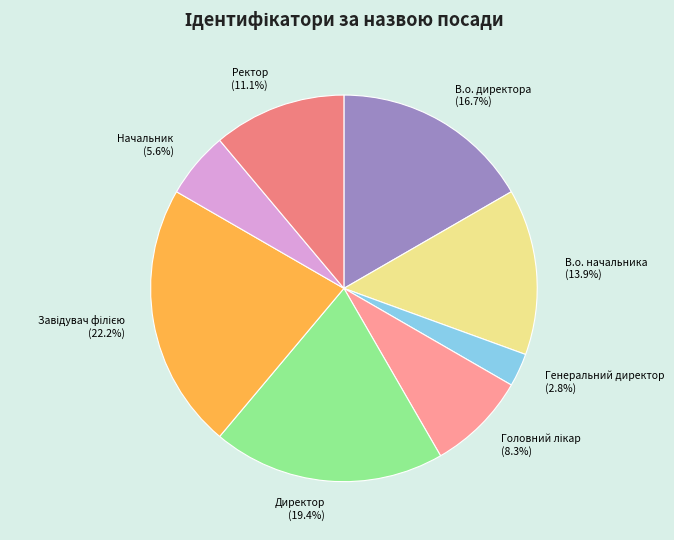

To the nearest percent, what percentage of the pie is В.о. директора?

17%